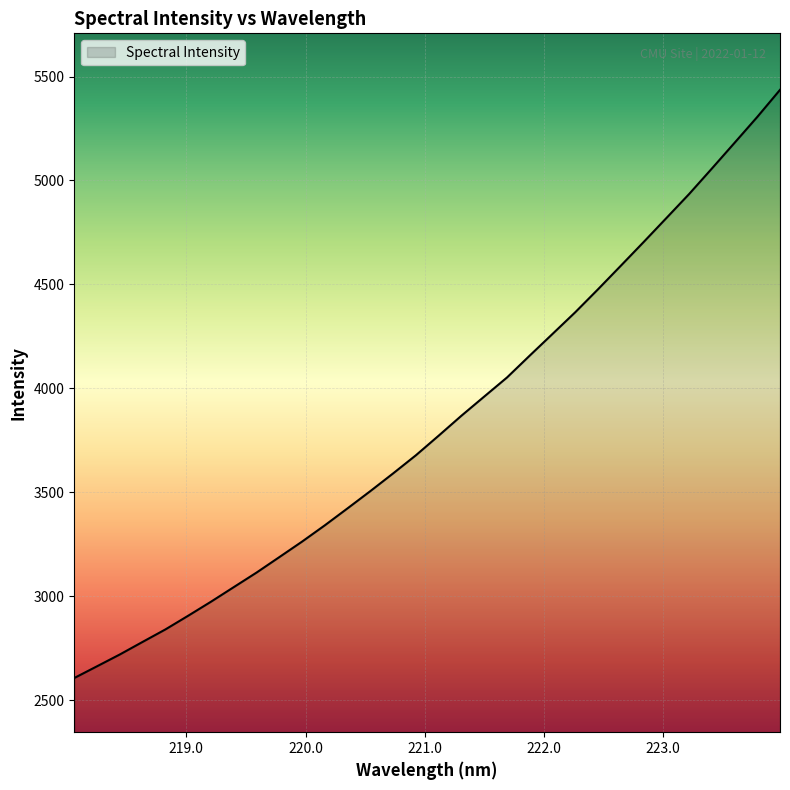

What is the maximum value shown in the chart?

5436.1